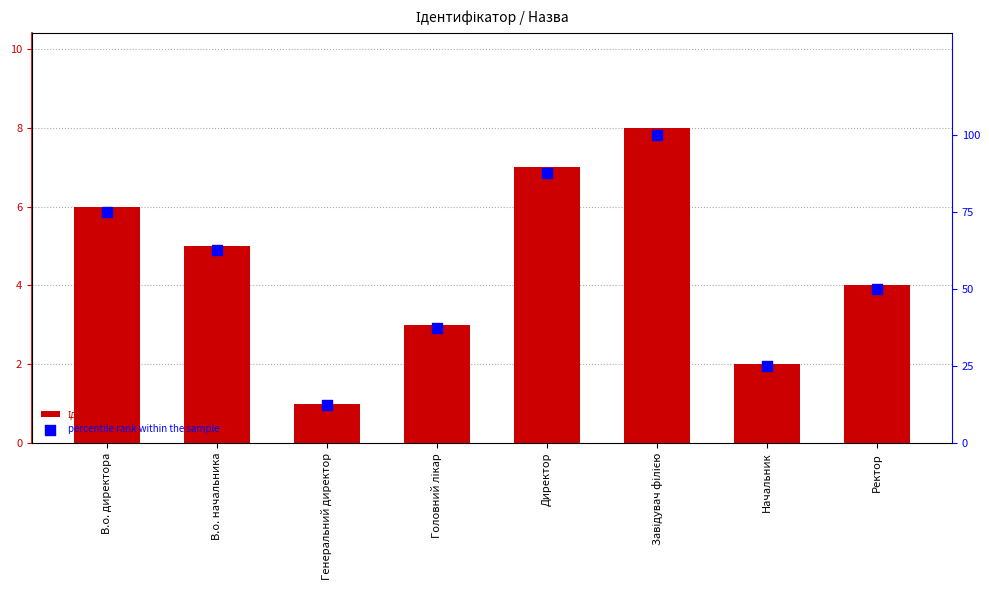

Which series has the widest spread of Y values?

percentile rank within the sample